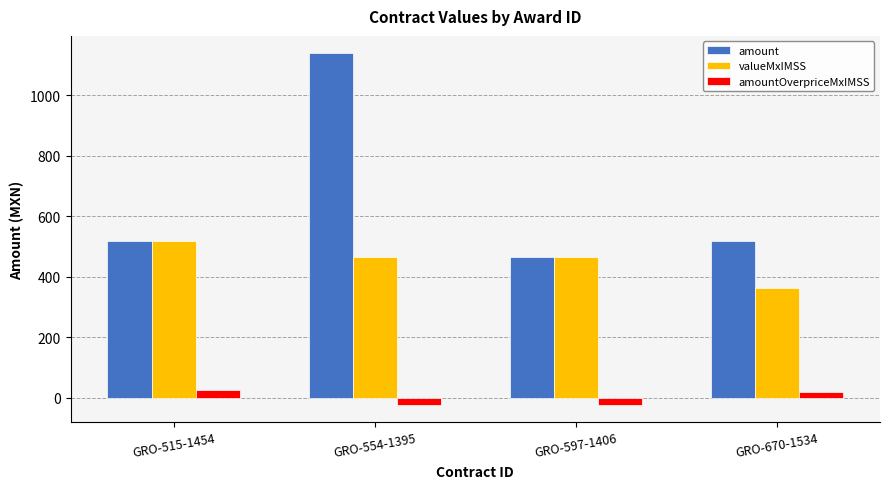

What is the difference between the highest and lowest values at GRO-670-1534?

498.4